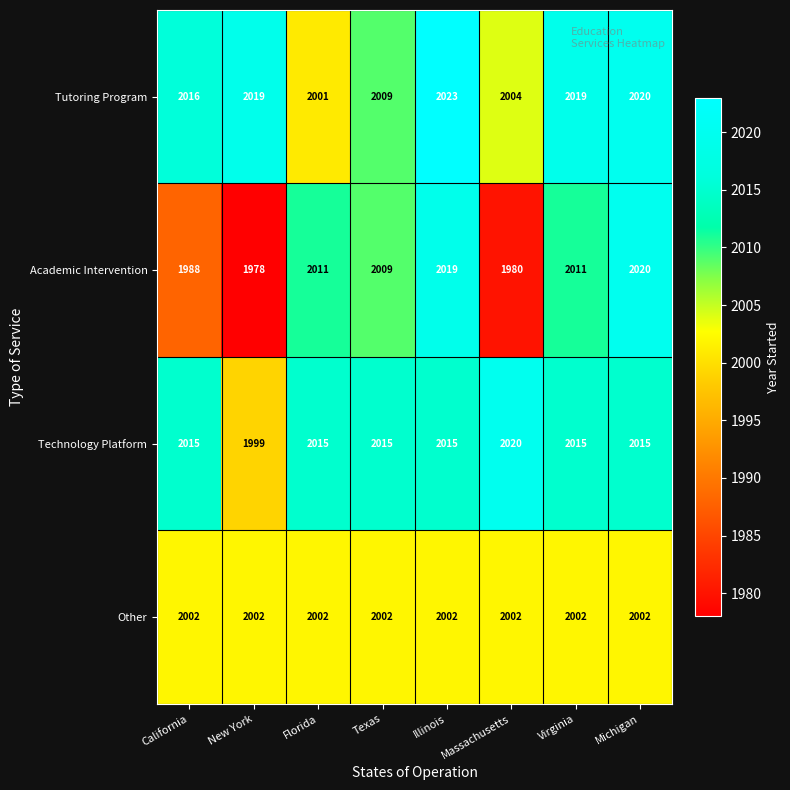

What is the sum of the Other values at Florida and Illinois?

4004